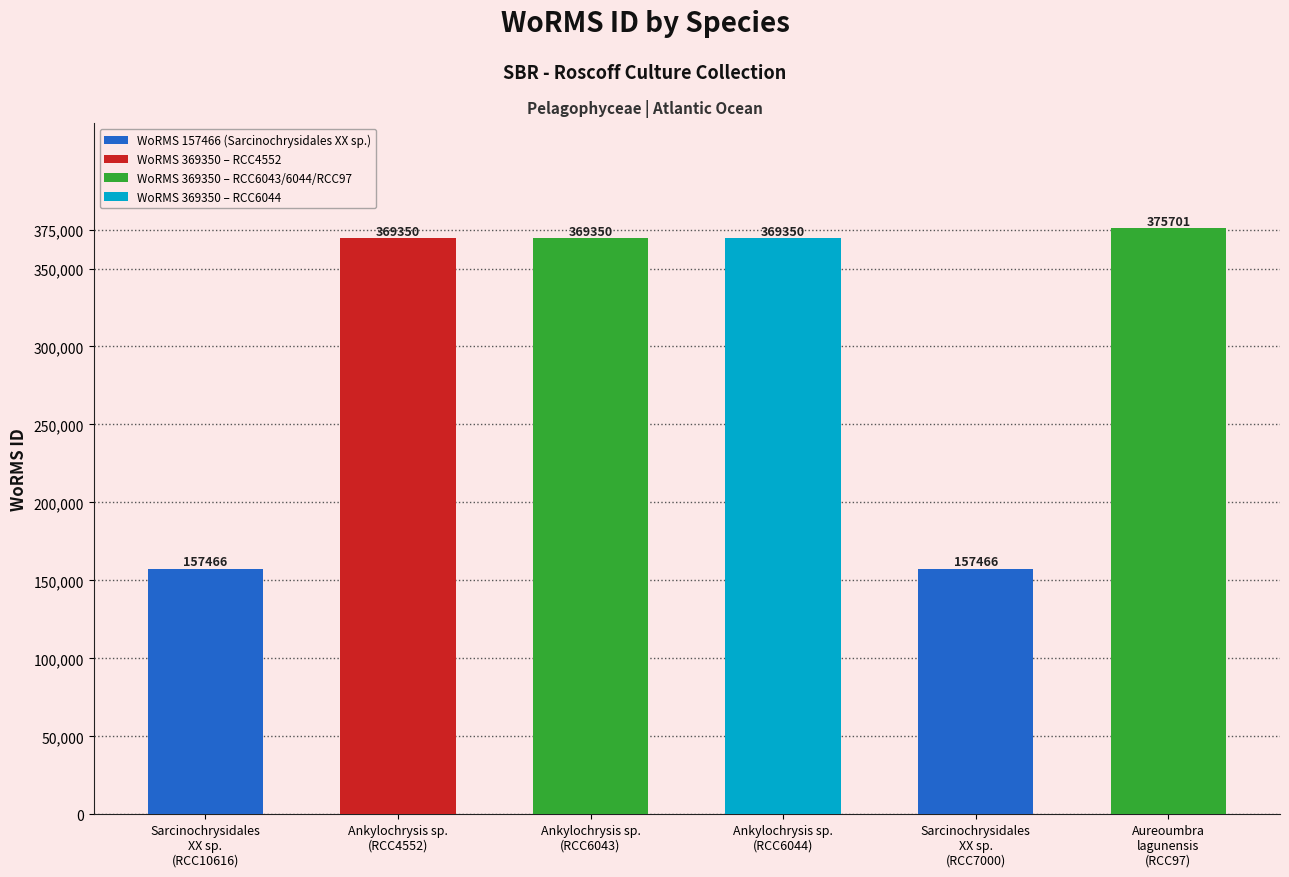

What is the average value?

299780